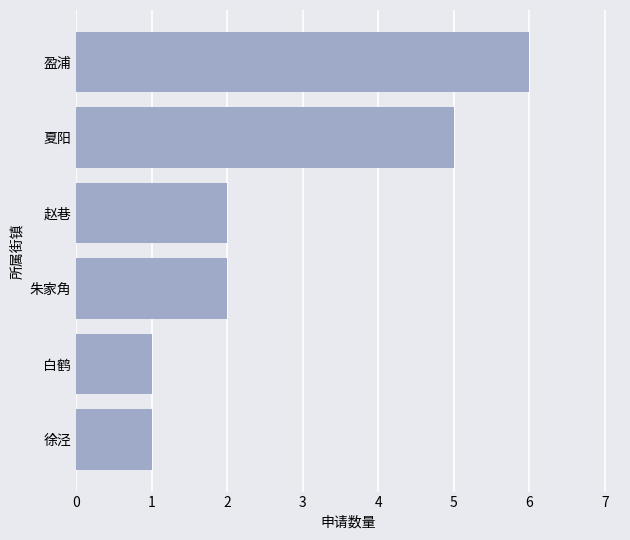

True or false: the data shows 0 at 朱家角.

False